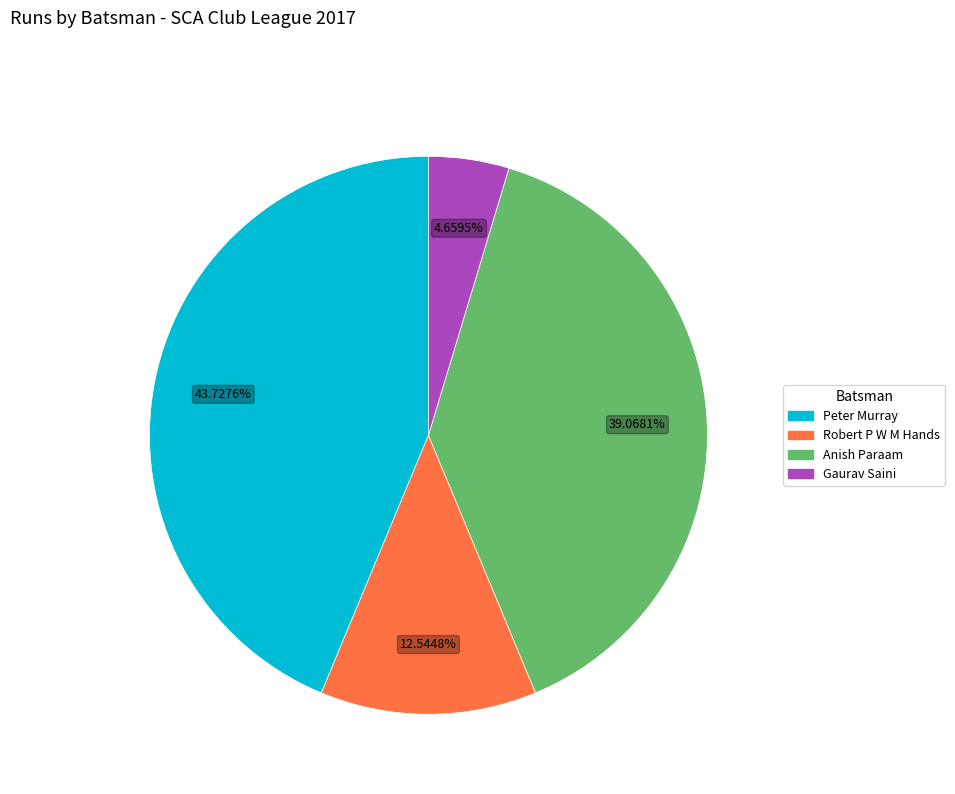

To the nearest percent, what is the average slice percentage?

25%